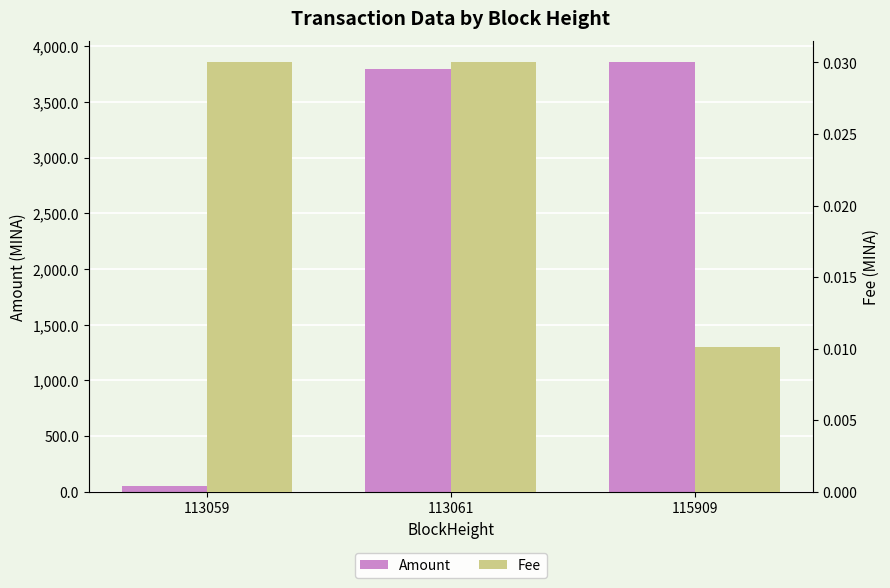

Which series has the largest total across all categories?

Amount